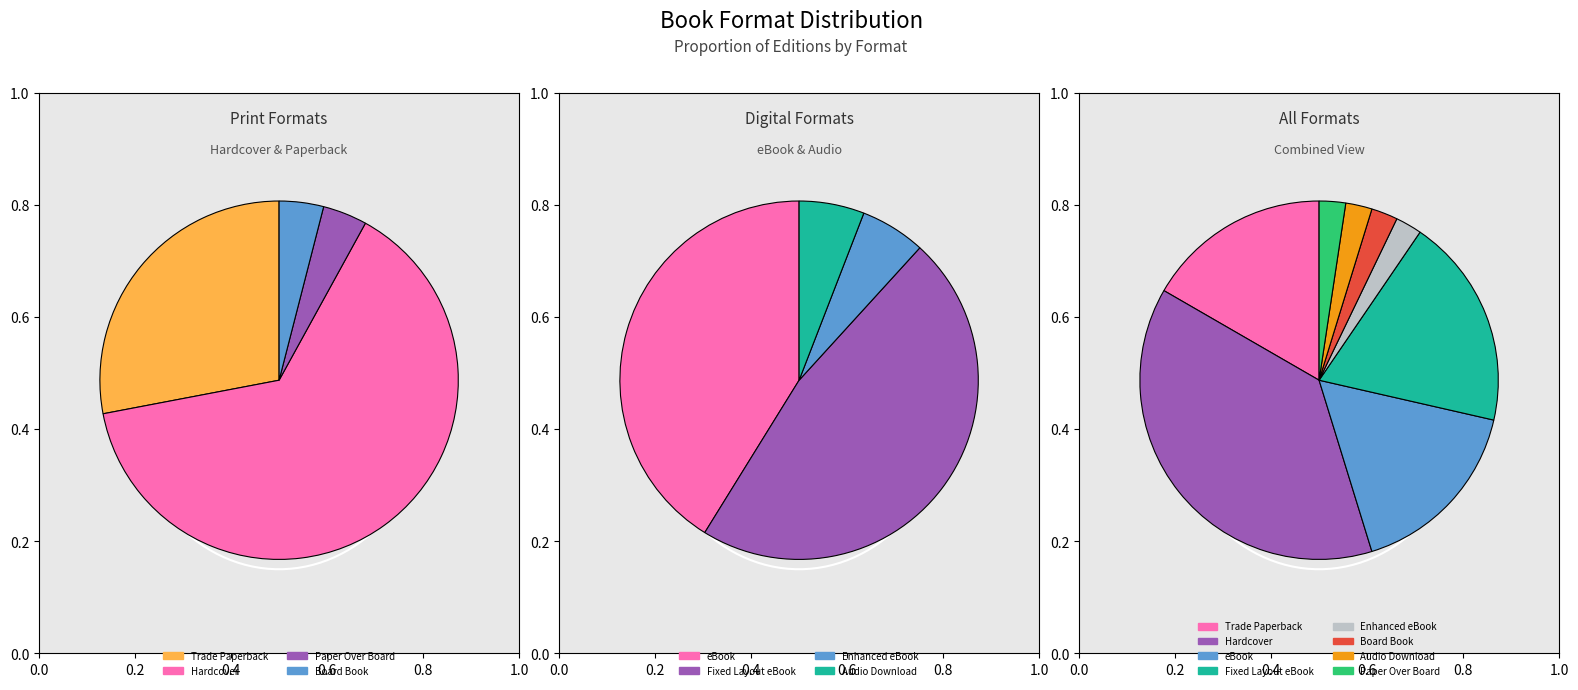

True or false: Trade Paperback accounts for 22% of the total.

False